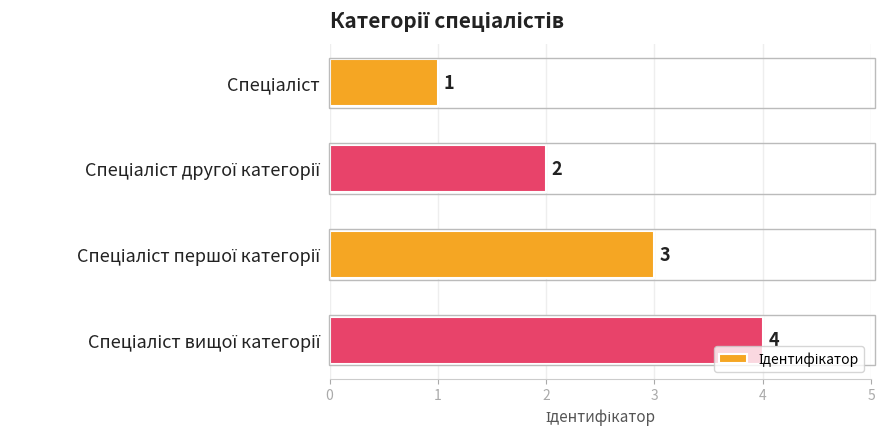

What is the maximum value shown in the chart?

4